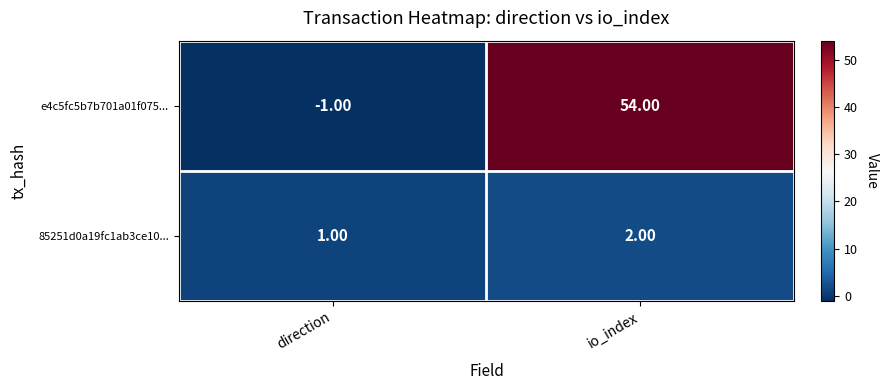

Which series has the largest range (max minus min)?

e4c5fc5b7b701a01f075...